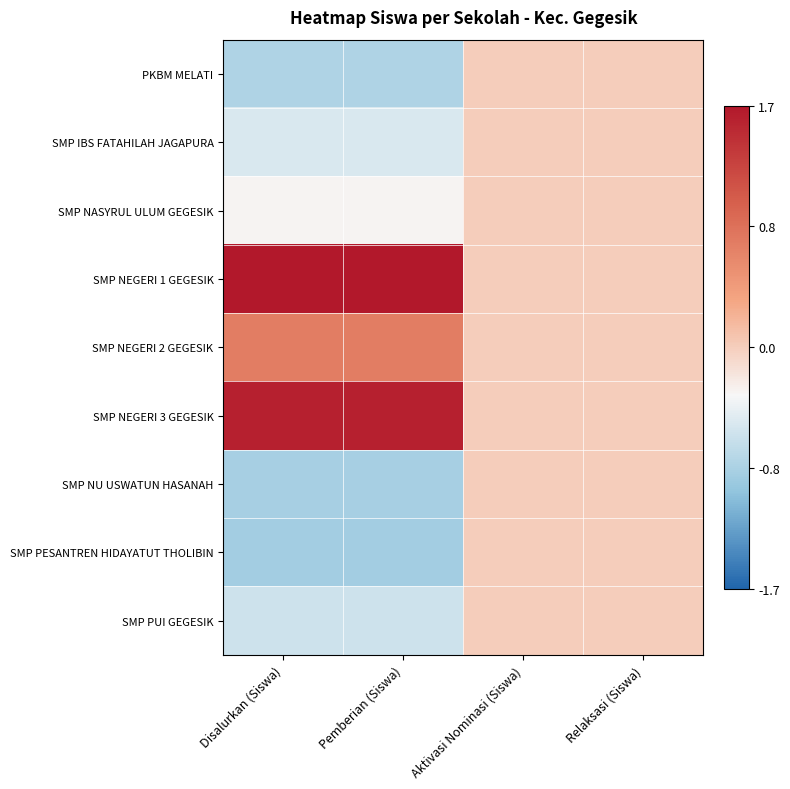

Which label corresponds to the largest value in the chart?

Disalurkan (Siswa)